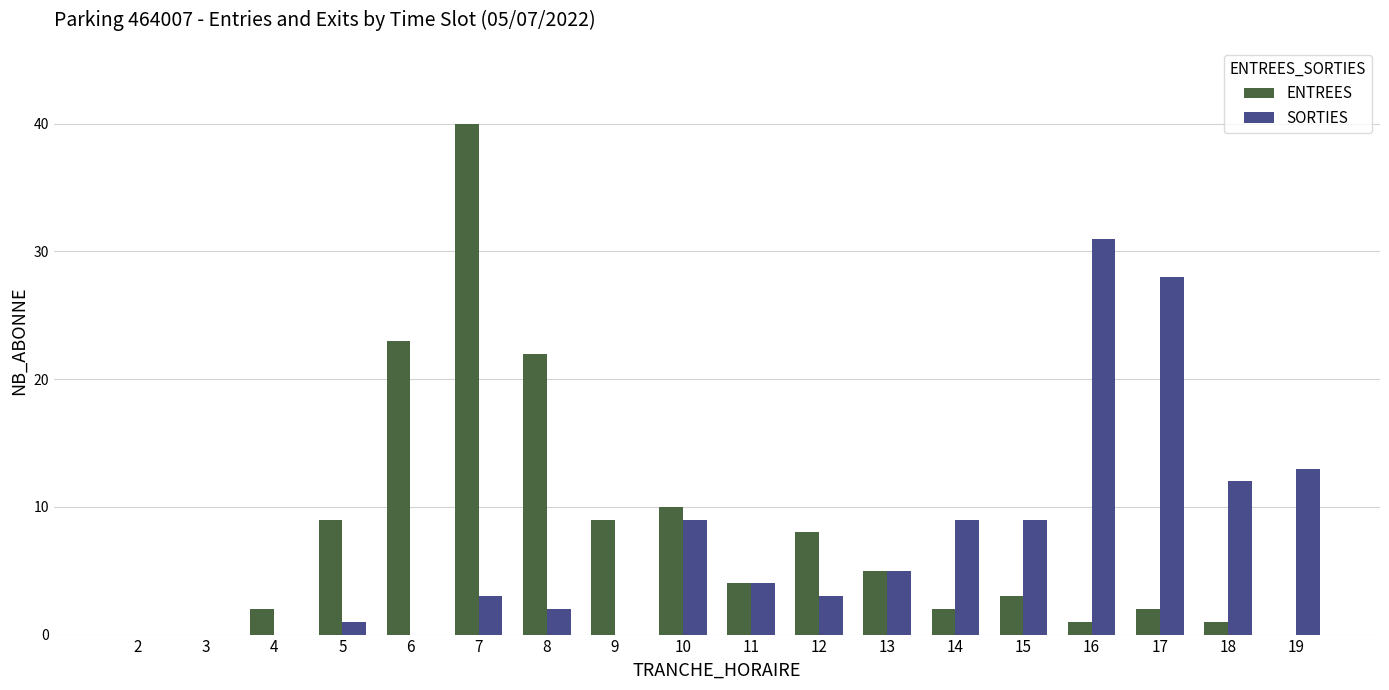

At which category does the chart reach its peak across all series?

7